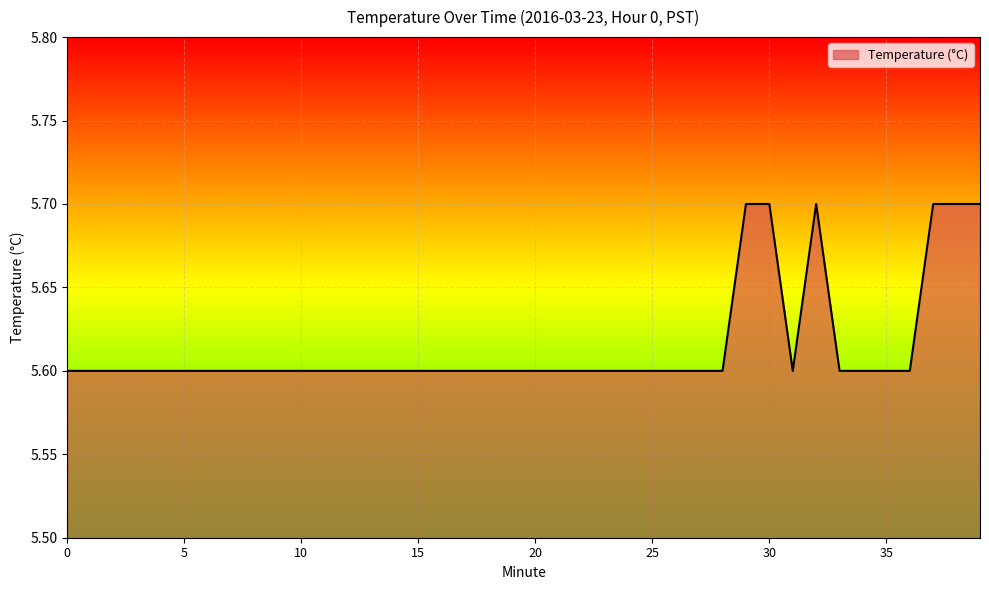

What is the minimum value shown in the chart?

5.6